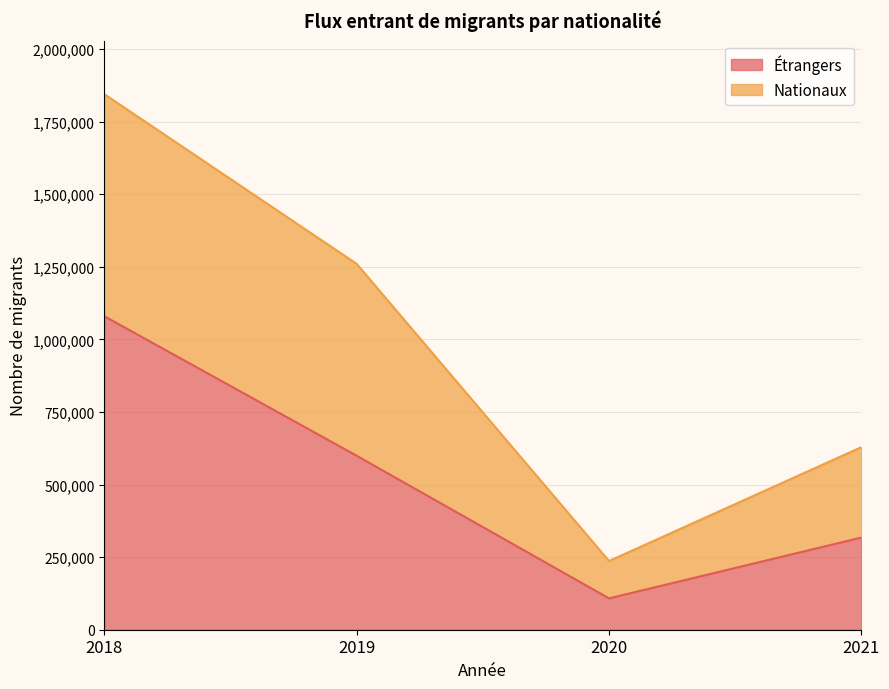

Rank the categories by value from lowest to highest.

2020, 2021, 2019, 2018